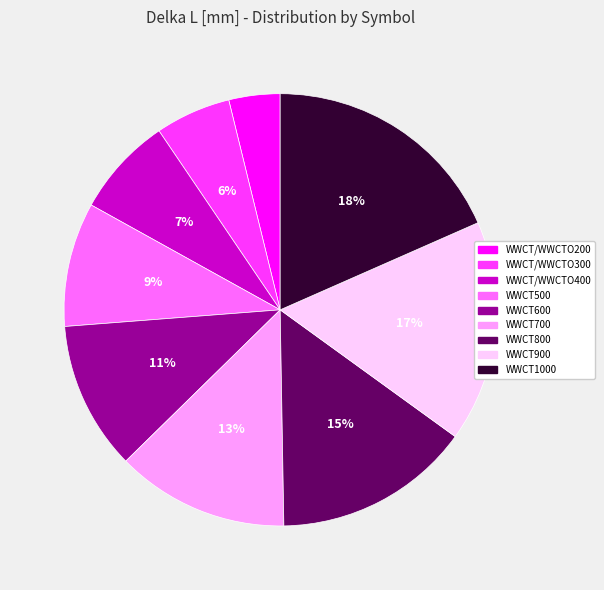

Approximately how many times larger is the value at WWCT/WWCTO400 compared to WWCT1000?

0.4